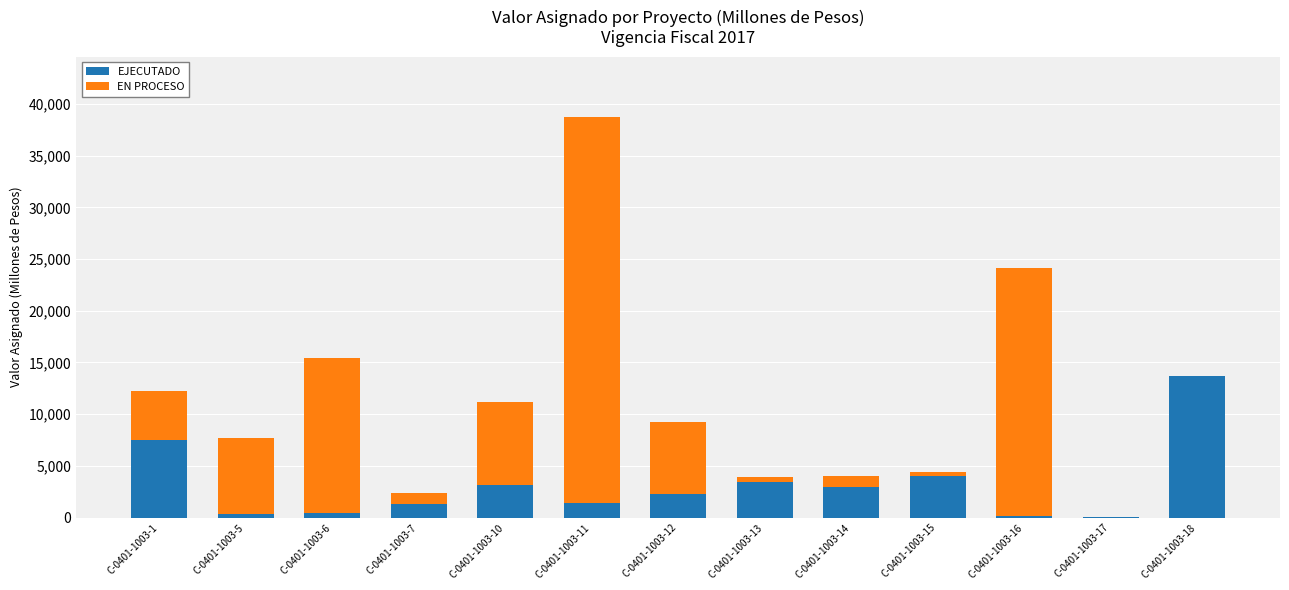

What is the total value across all series at C-0401-1003-7?

2383.7